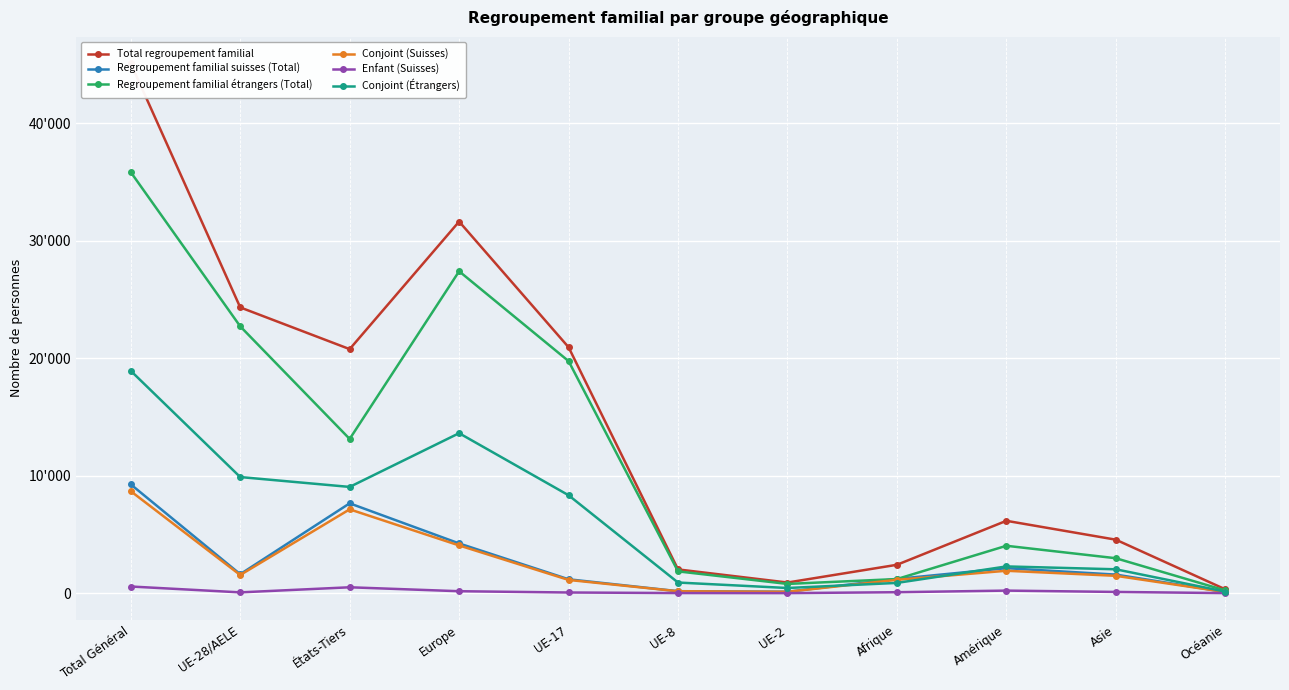

At how many categories does at least one series exceed 9532?

5